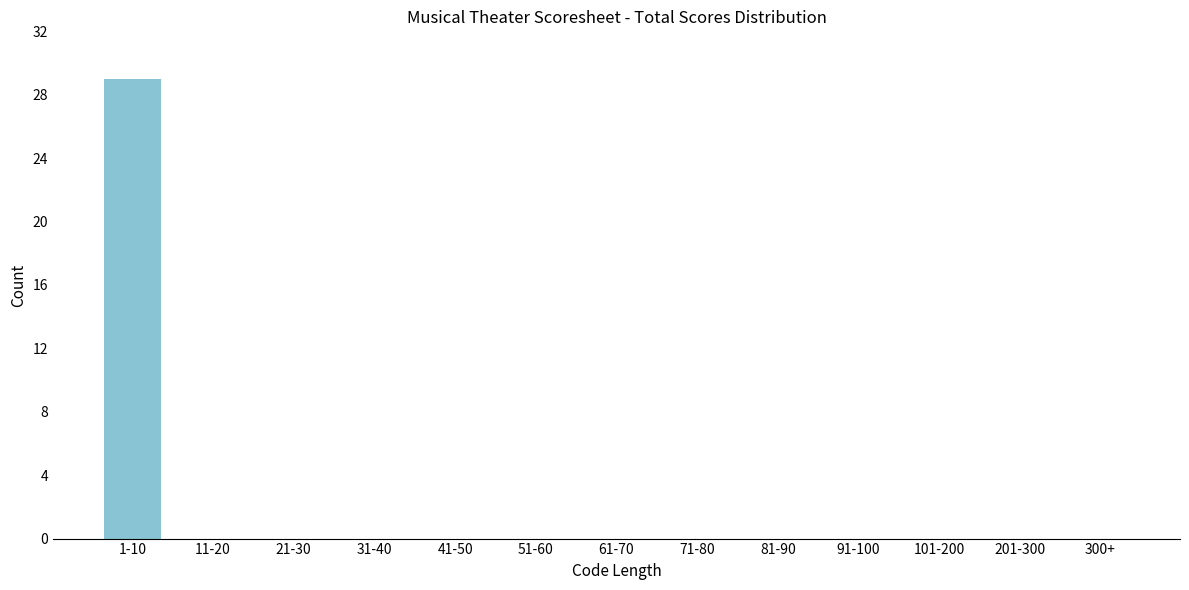

Reading left to right, what are all the values shown in this chart?

1-10=29	11-20=0	21-30=0	31-40=0	41-50=0	51-60=0	61-70=0	71-80=0	81-90=0	91-100=0	101-200=0	201-300=0	300+=0